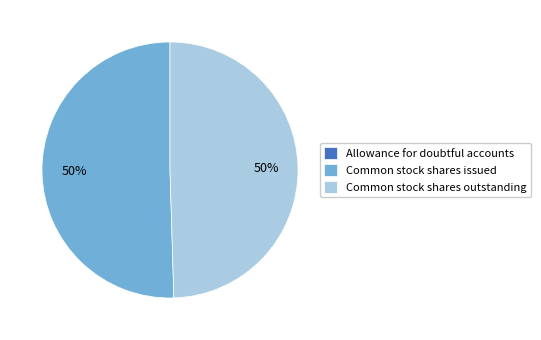

True or false: Common stock shares issued accounts for 62% of the total.

False